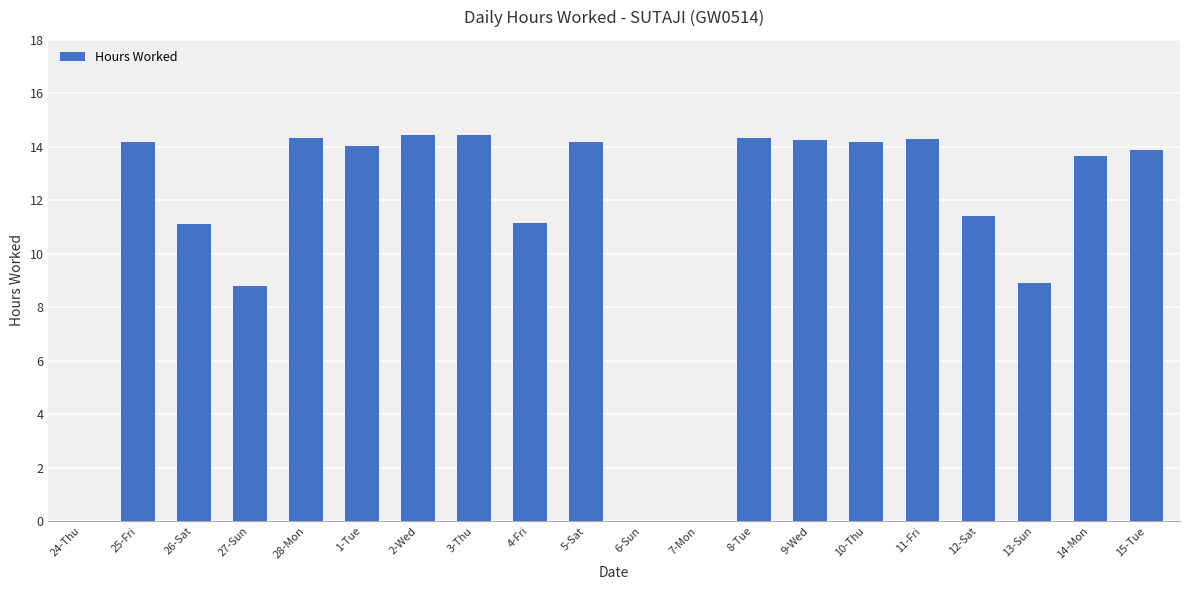

How many data points does each series have?

20